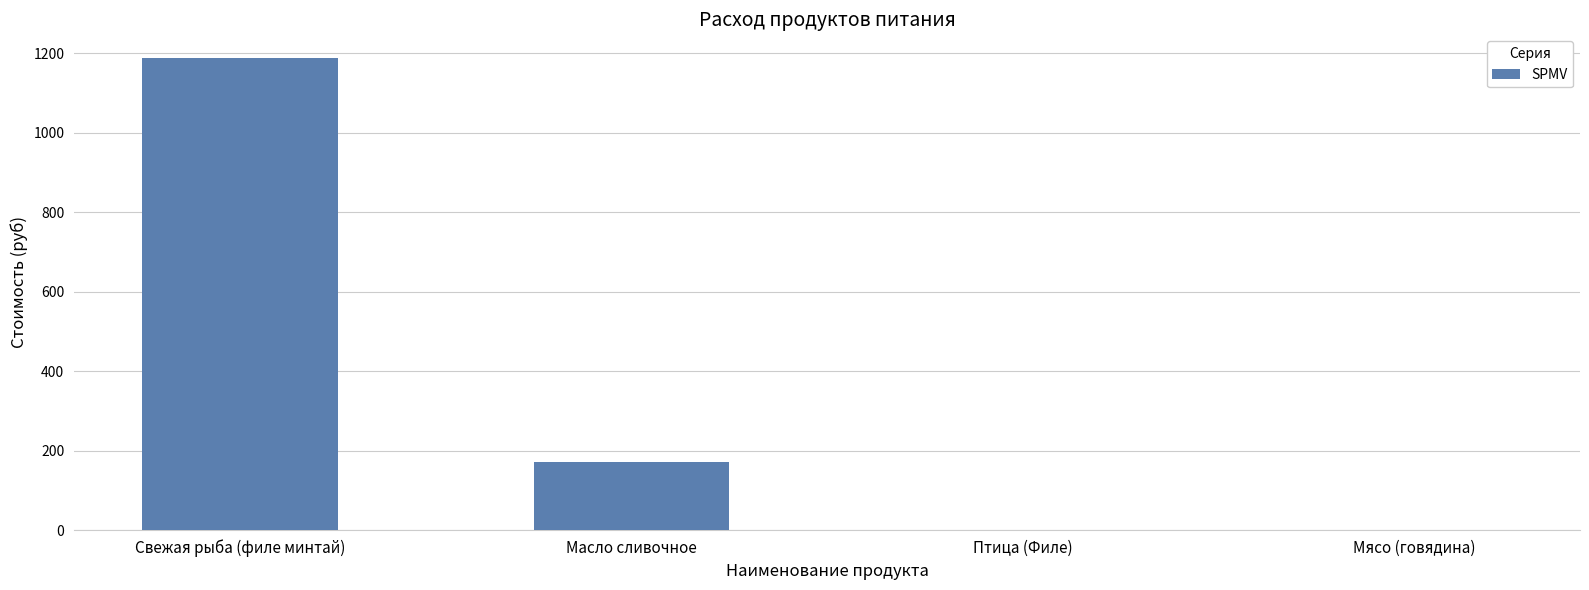

What is the greatest value displayed?

1187.9